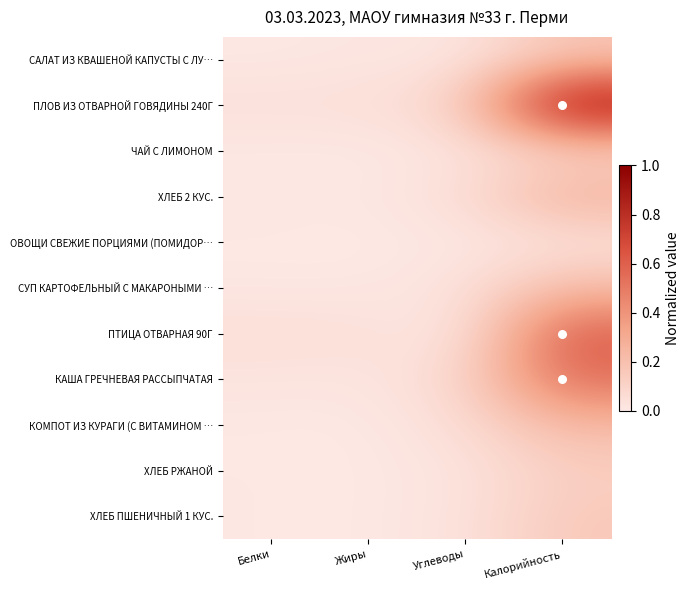

What is the total value across all series at Калорийность?

3.4